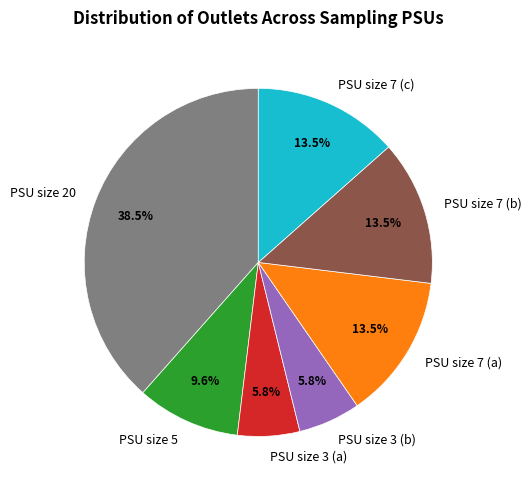

What percentage do PSU size 7 (a) and PSU size 7 (b) together represent?

26.9%